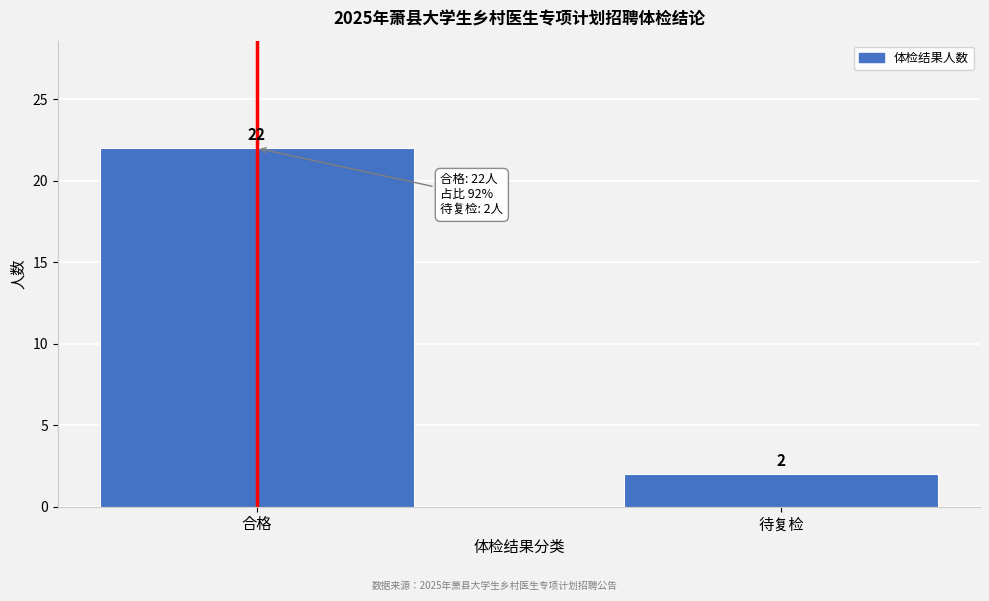

Reading right to left, extract all data points from this chart.

2	22